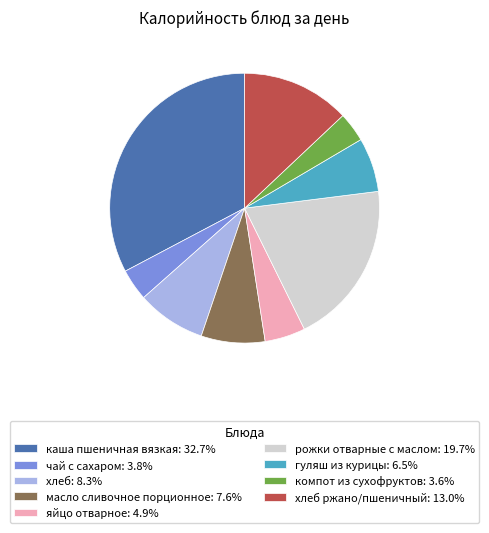

Count the number of slices in the pie.

9